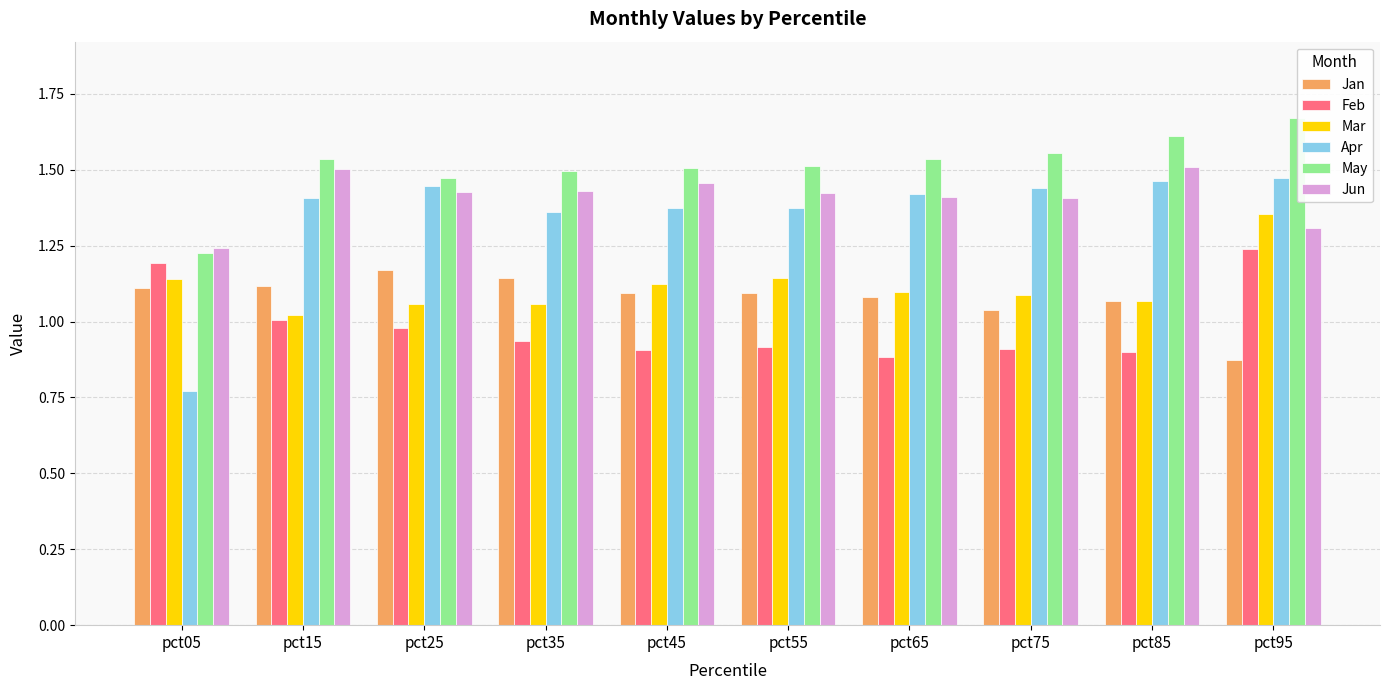

Reading right to left, what are all the values shown in this chart?

Jan: 0.9	1.1	1.0	1.1	1.1	1.1	1.1	1.2	1.1	1.1
Feb: 1.2	0.9	0.9	0.9	0.9	0.9	0.9	1.0	1.0	1.2
Mar: 1.4	1.1	1.1	1.1	1.1	1.1	1.1	1.1	1.0	1.1
Apr: 1.5	1.5	1.4	1.4	1.4	1.4	1.4	1.4	1.4	0.8
May: 1.7	1.6	1.6	1.5	1.5	1.5	1.5	1.5	1.5	1.2
Jun: 1.3	1.5	1.4	1.4	1.4	1.5	1.4	1.4	1.5	1.2